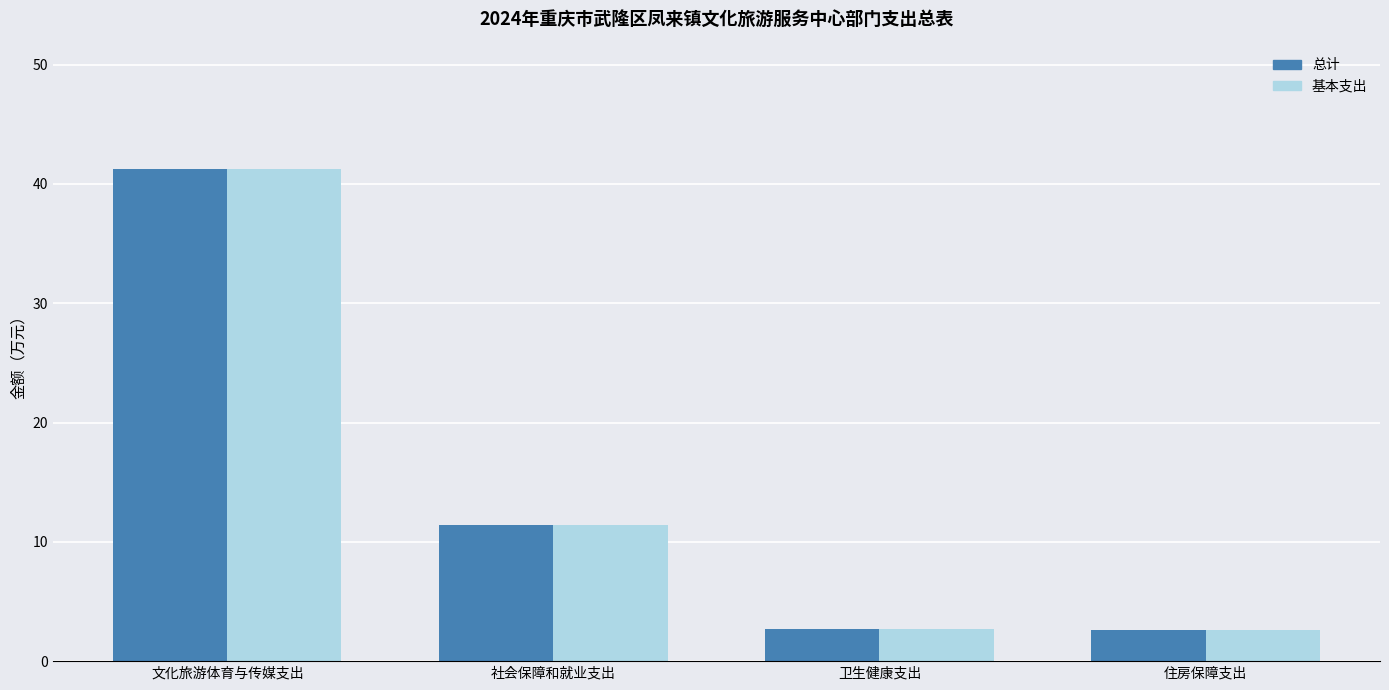

At which label is 基本支出 closest to 21?

社会保障和就业支出